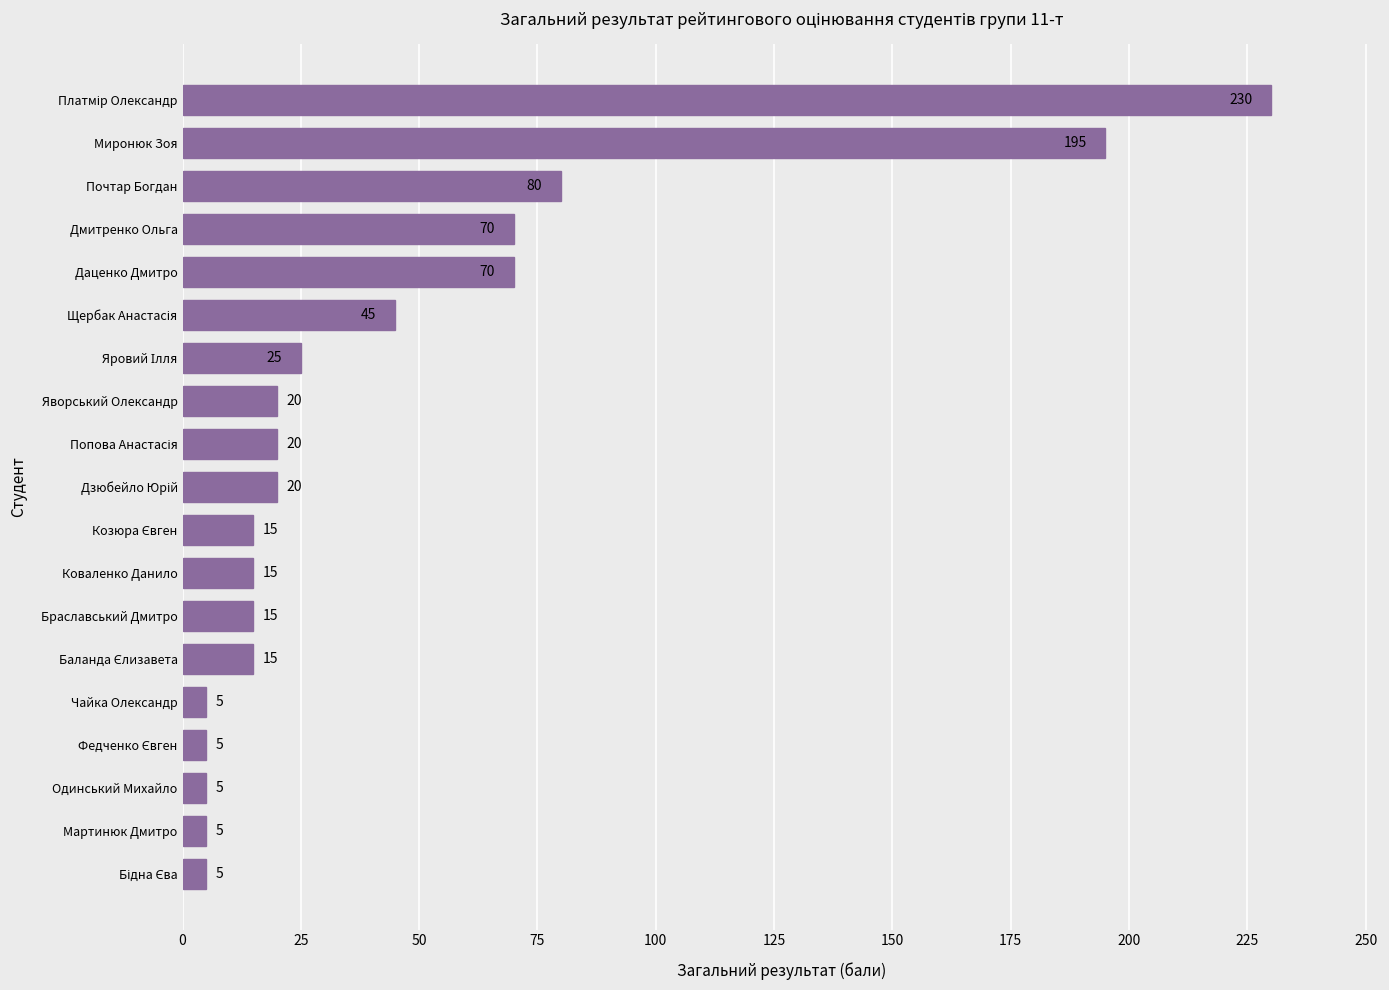

How many series are shown in this chart?

1